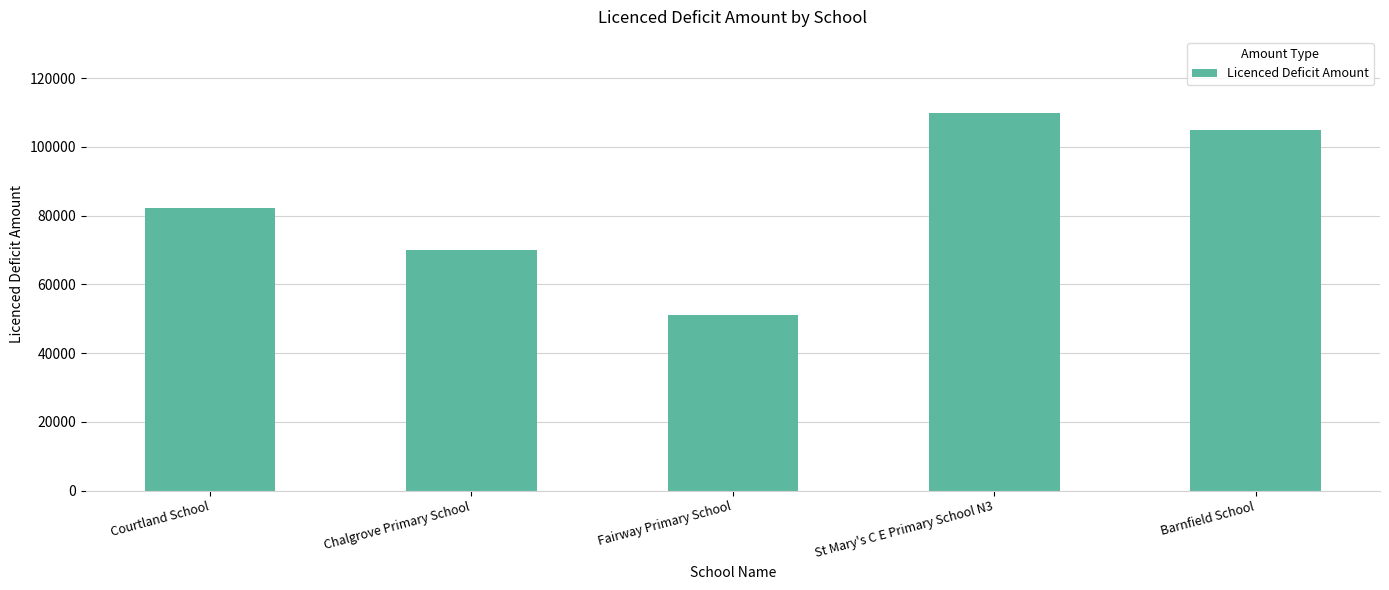

Reading left to right, transcribe all the data shown in this chart.

82236	70000	51171	110000	105000